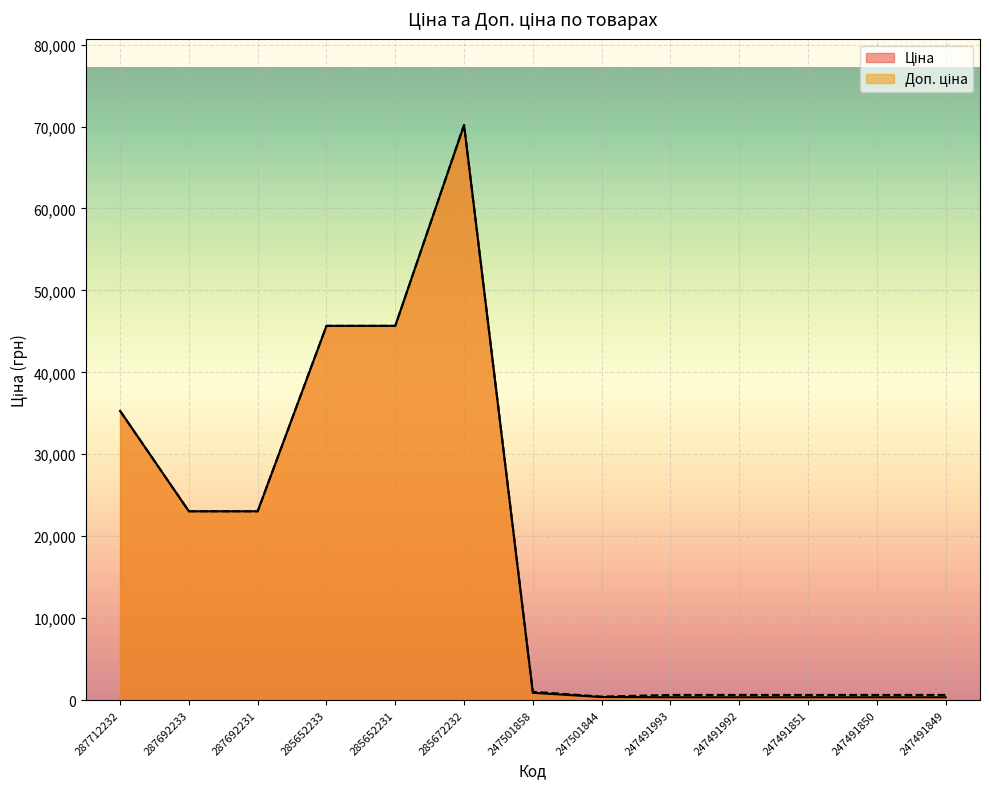

At how many categories does at least one series exceed 58611?

1